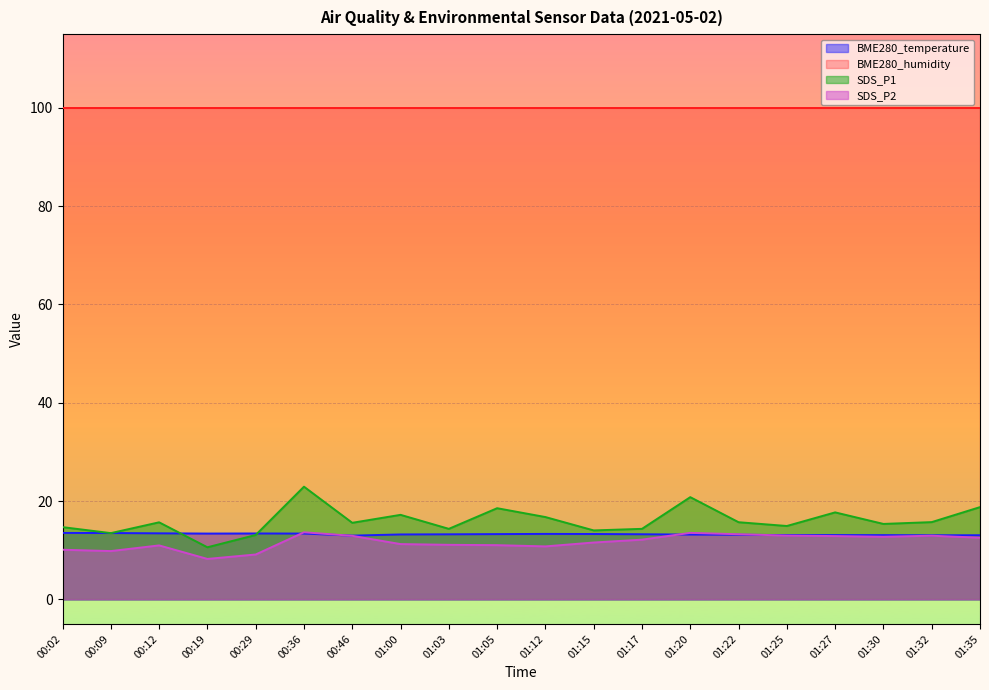

At which category is the sum across all series the highest?

00:36